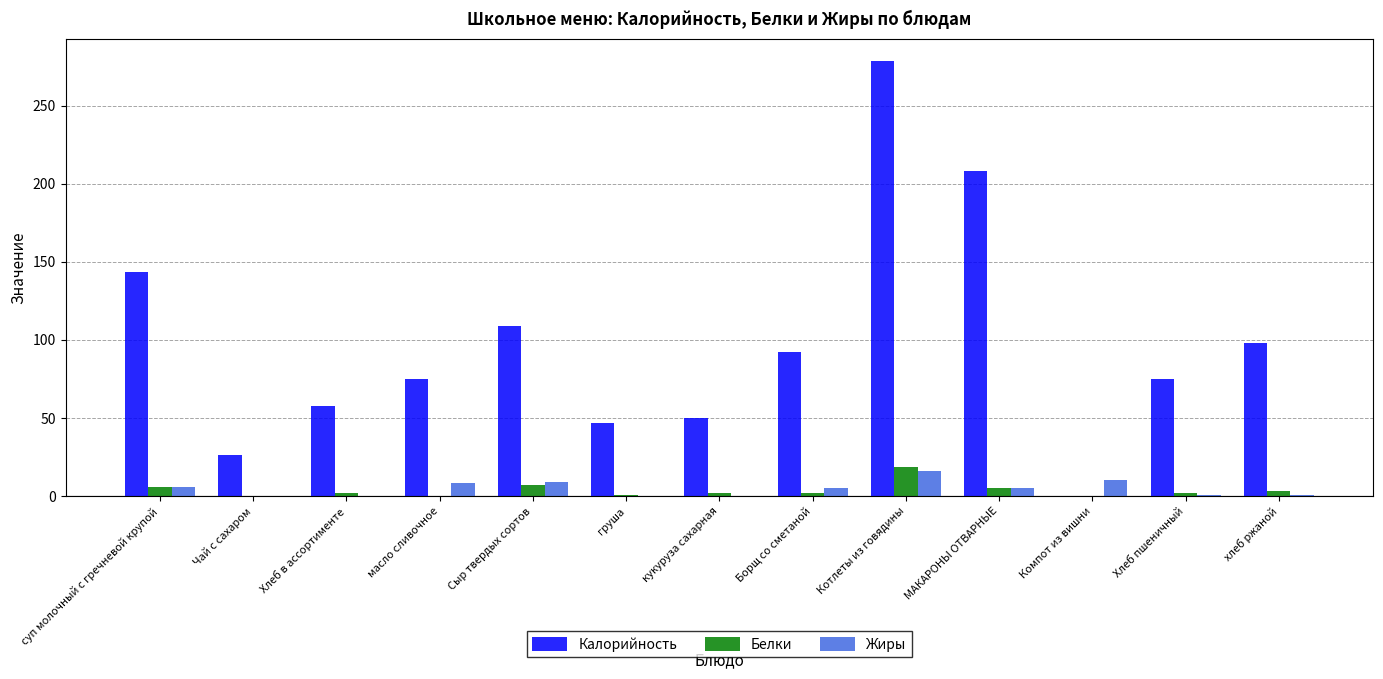

Which series changed the most between Чай с сахаром and Хлеб в ассортименте?

Калорийность